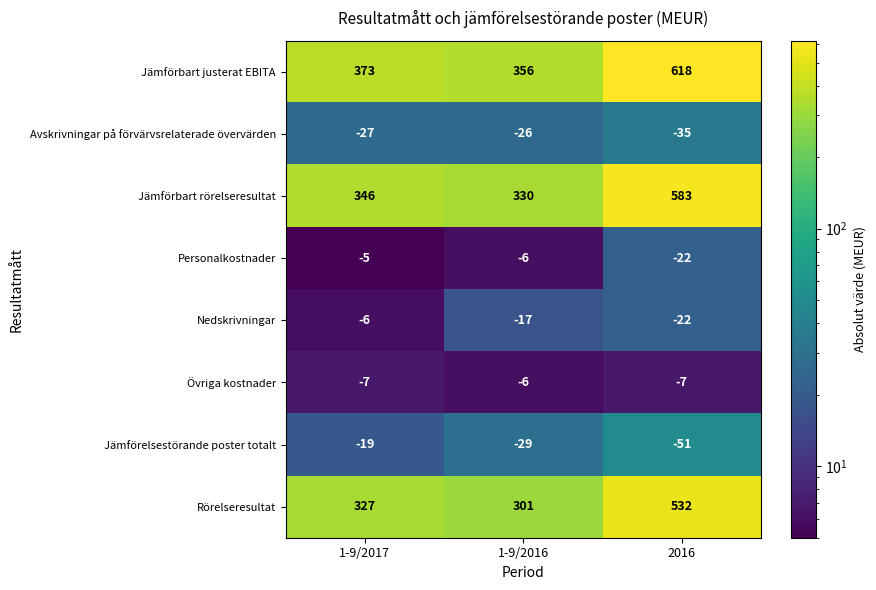

What is the total value across all series at 2016?

1596